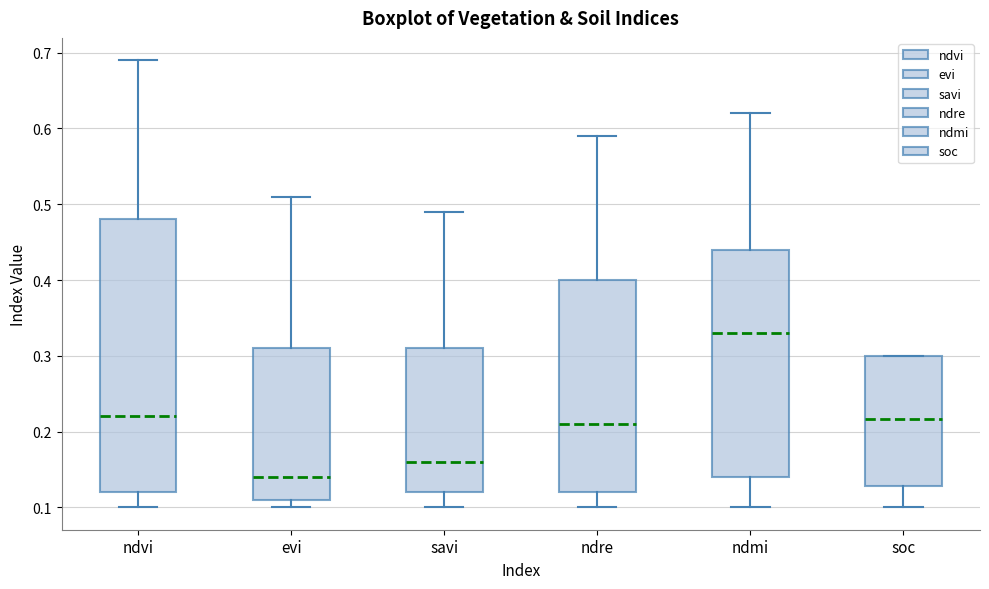

Reading left to right, transcribe this box plot: for each box, give where its median line is, the range the box spans, and where its two whiskers end, as read against the y-axis. The values are not printed on the chart, so give them approximately, as read against the axis.

ndvi: median 0.22, box 0.12 to 0.48, whiskers 0.10 to 0.69
evi: median 0.14, box 0.11 to 0.31, whiskers 0.10 to 0.51
savi: median 0.16, box 0.12 to 0.31, whiskers 0.10 to 0.49
ndre: median 0.21, box 0.12 to 0.40, whiskers 0.10 to 0.59
ndmi: median 0.33, box 0.14 to 0.44, whiskers 0.10 to 0.62
soc: median 0.22, box 0.13 to 0.30, whiskers 0.10 to 0.30